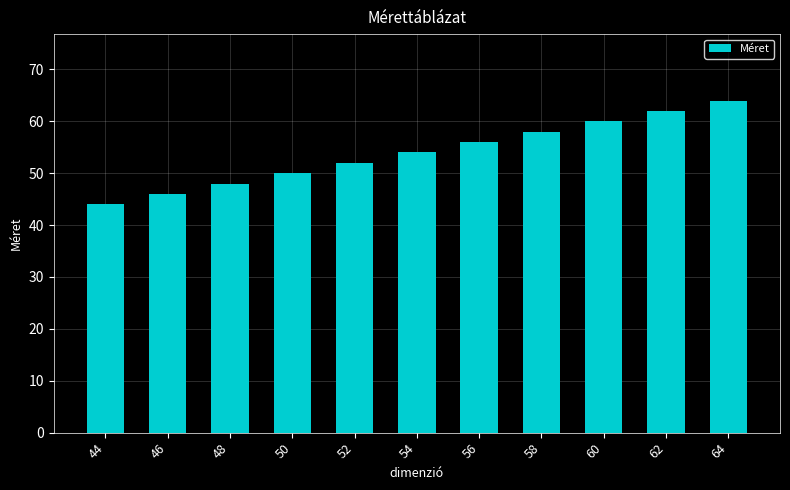

What is the average value?

54